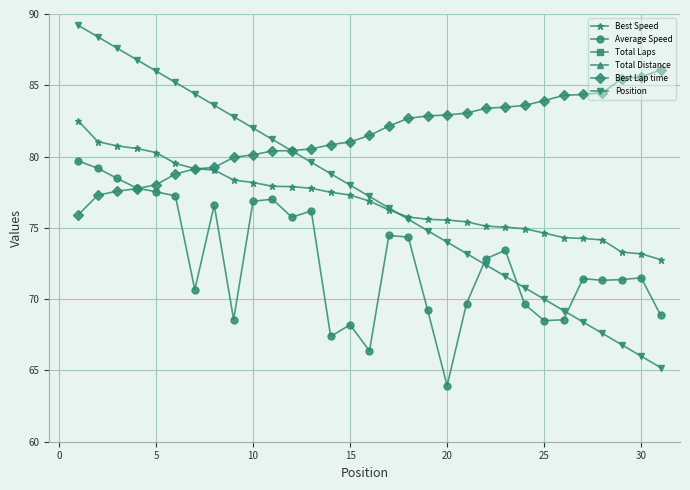

True or false: Total Laps and Position intersect in this chart.

False